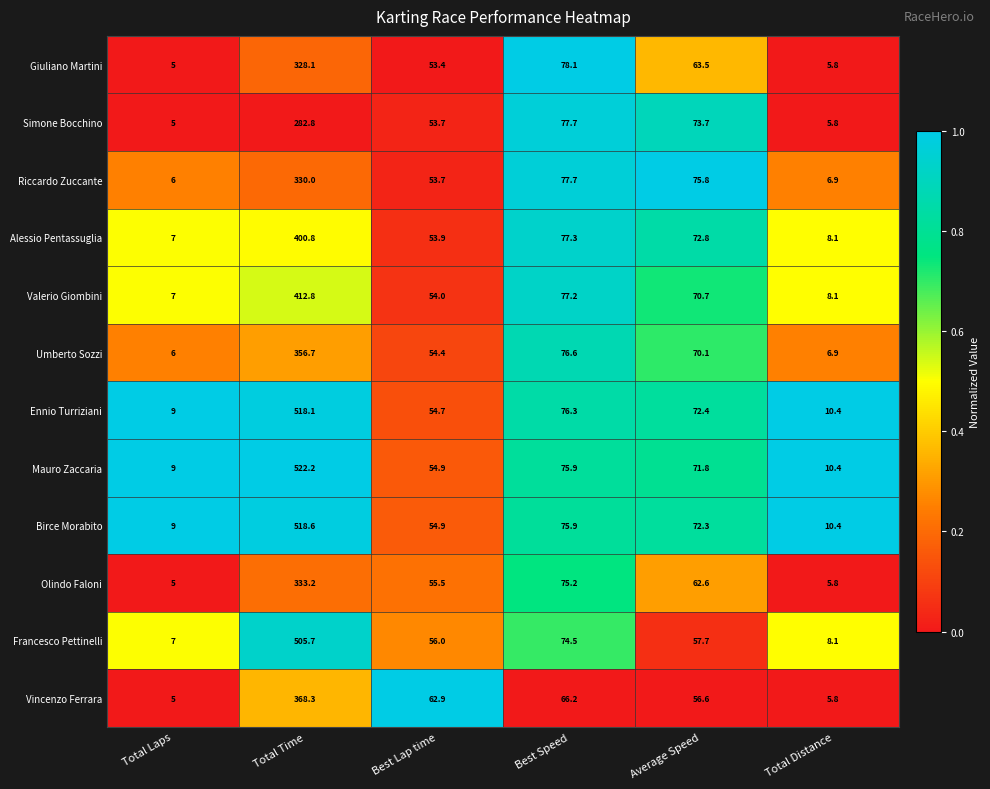

What is the sum of all Olindo Faloni values?

537.3